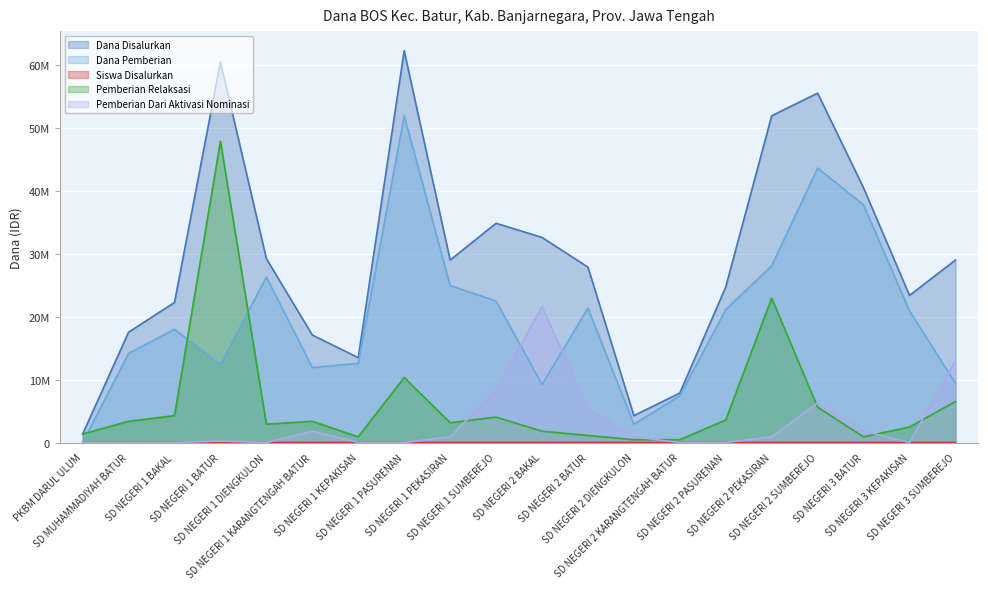

How many interior local valleys does the Pemberian Dari Aktivasi Nominasi series have?

2